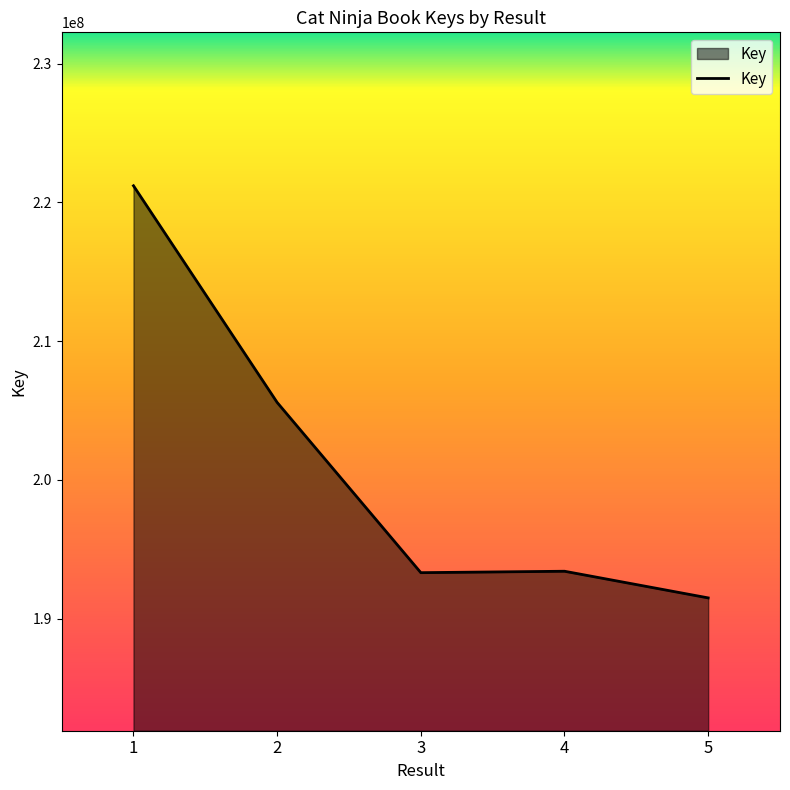

Does the chart display data point markers on the line(s)?

No